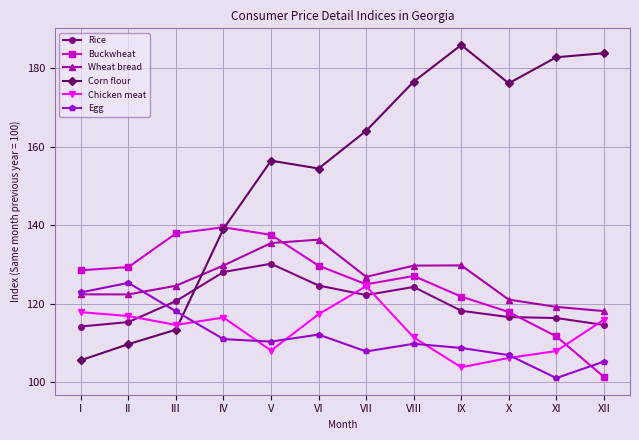

True or false: Chicken meat has a value of 52.1 at V.

False